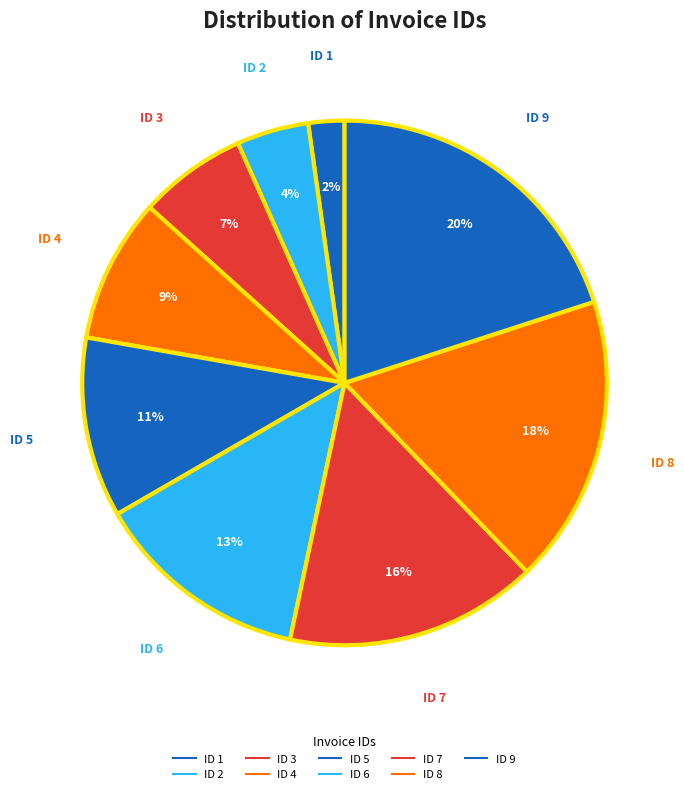

How many segments does this pie chart have?

9